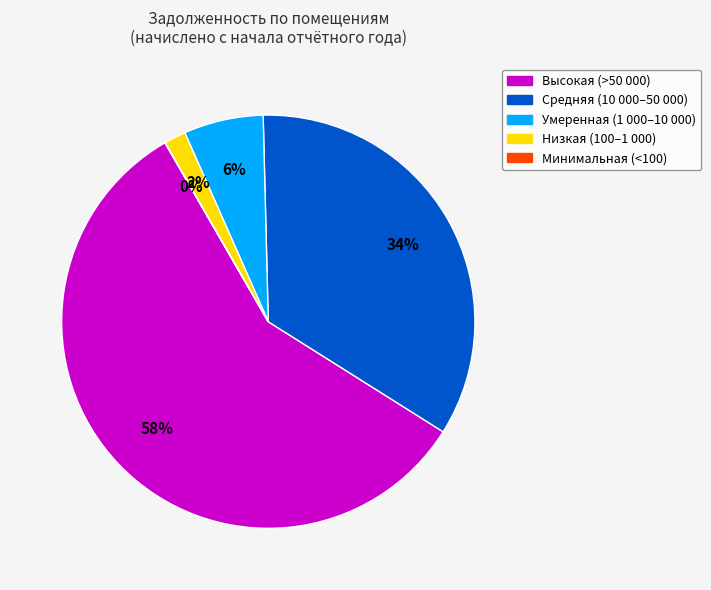

To the nearest percent, what is the average slice percentage?

20%